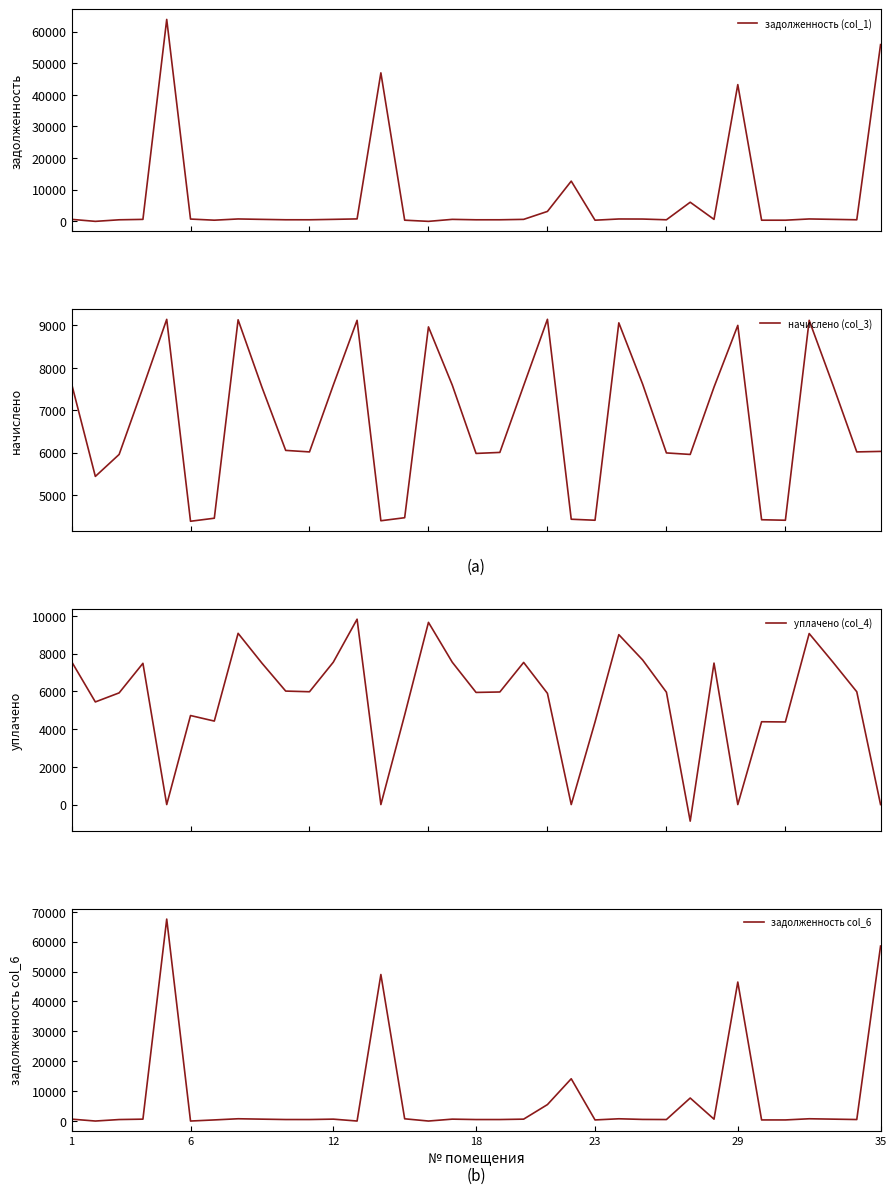

Does the chart display data point markers on the line(s)?

No